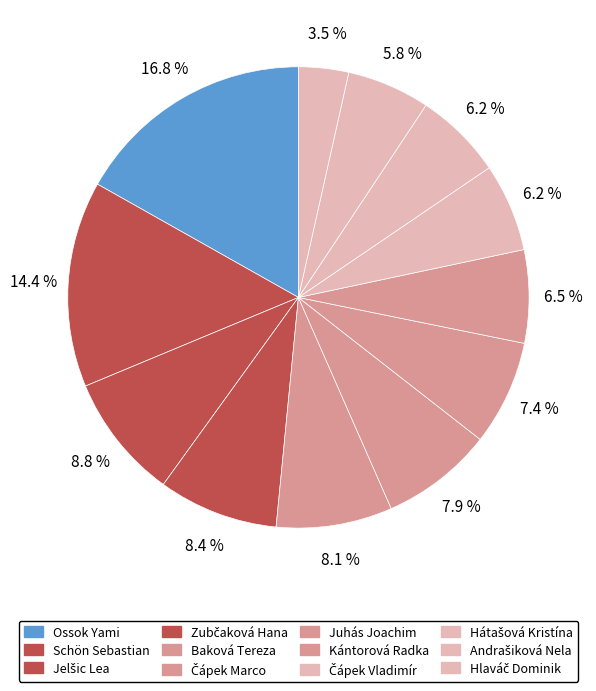

To the nearest percent, what percentage of the pie is Hátašová Kristína?

6%